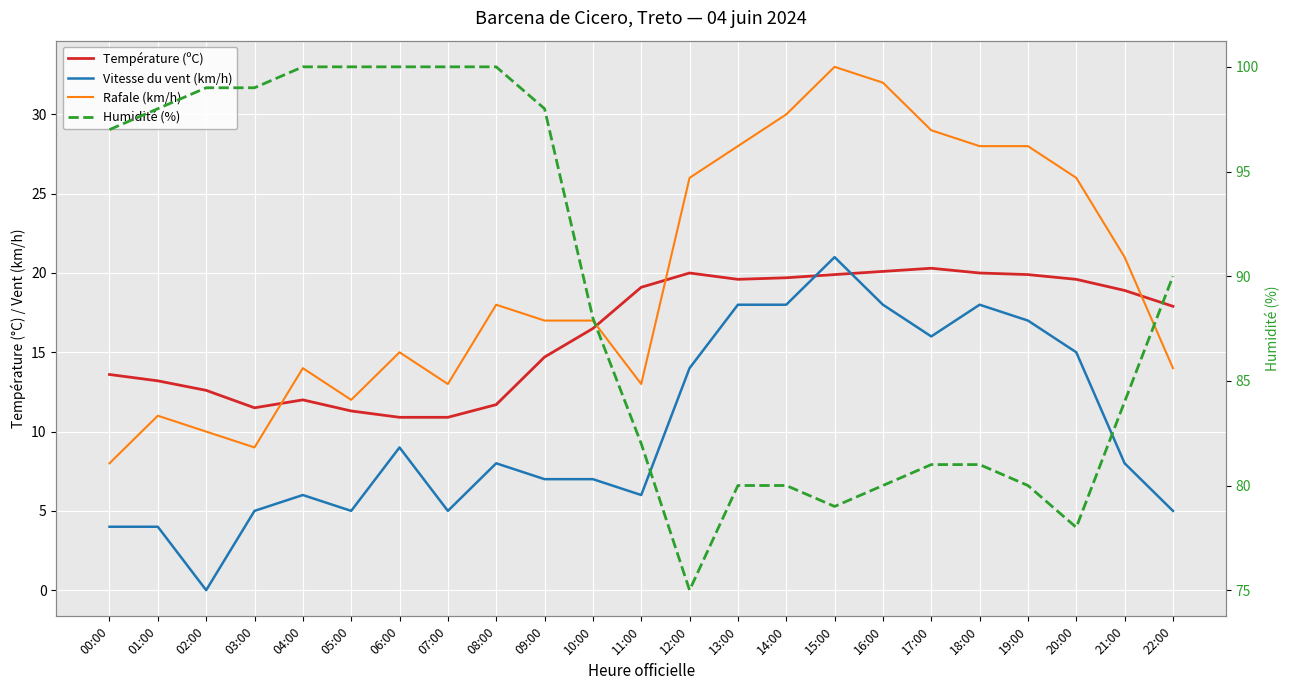

The value of Rafale (km/h) at 00:00 is 12.2. True or false?

False